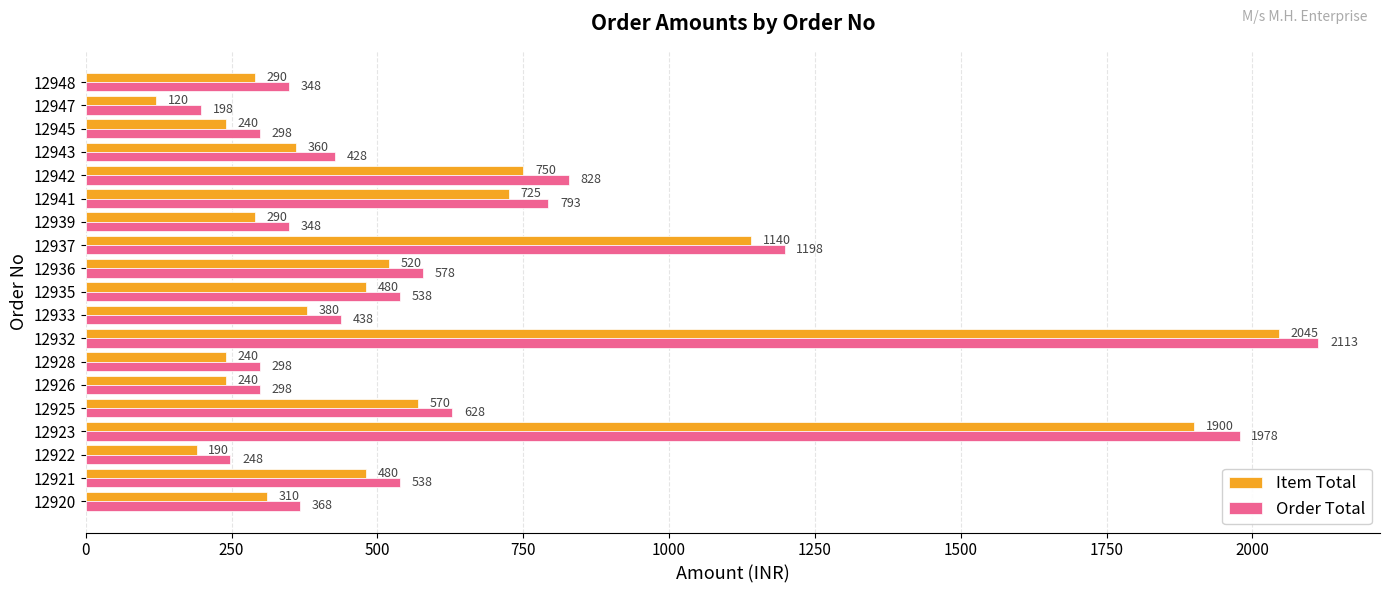

At how many categories does at least one series exceed 1947?

2